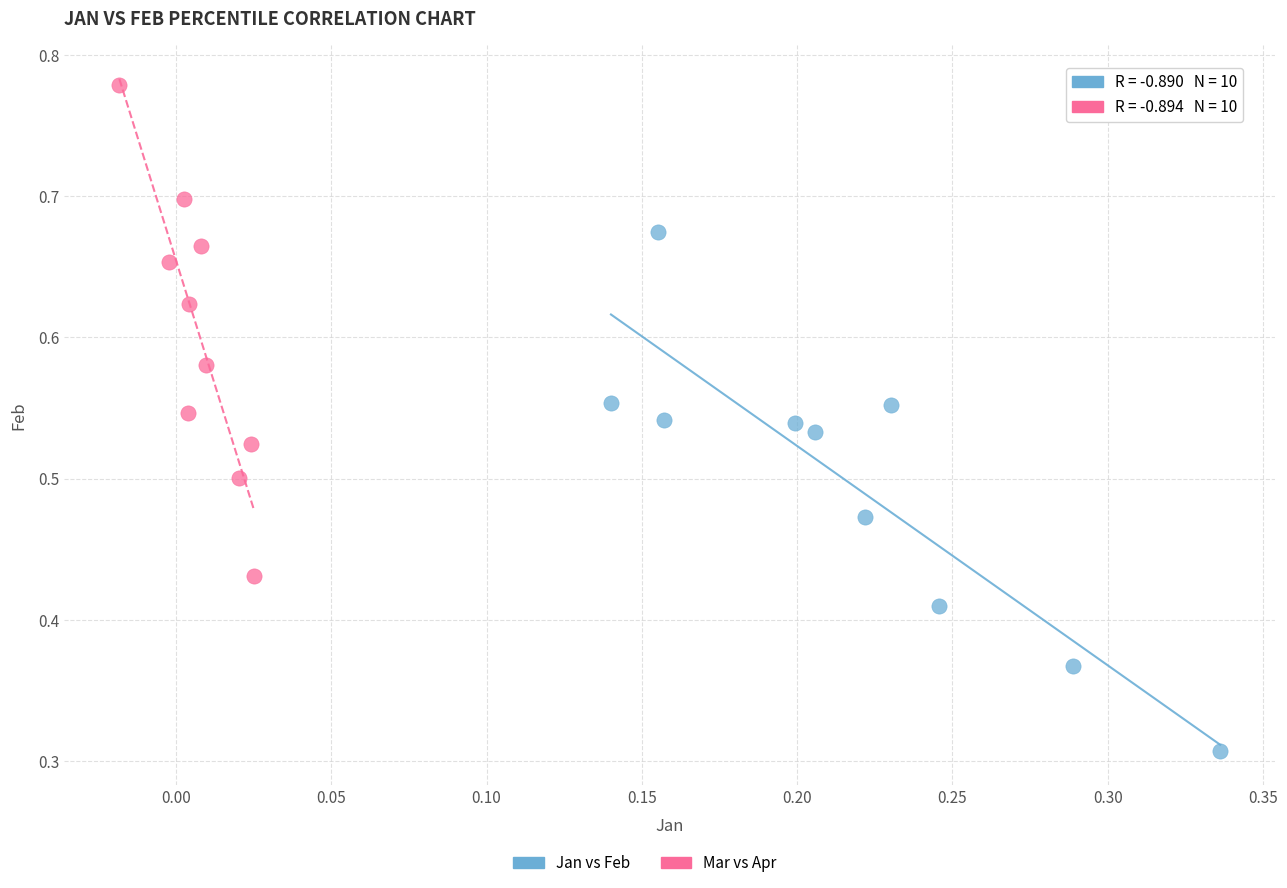

Which series has the widest spread of Y values?

Jan vs Feb